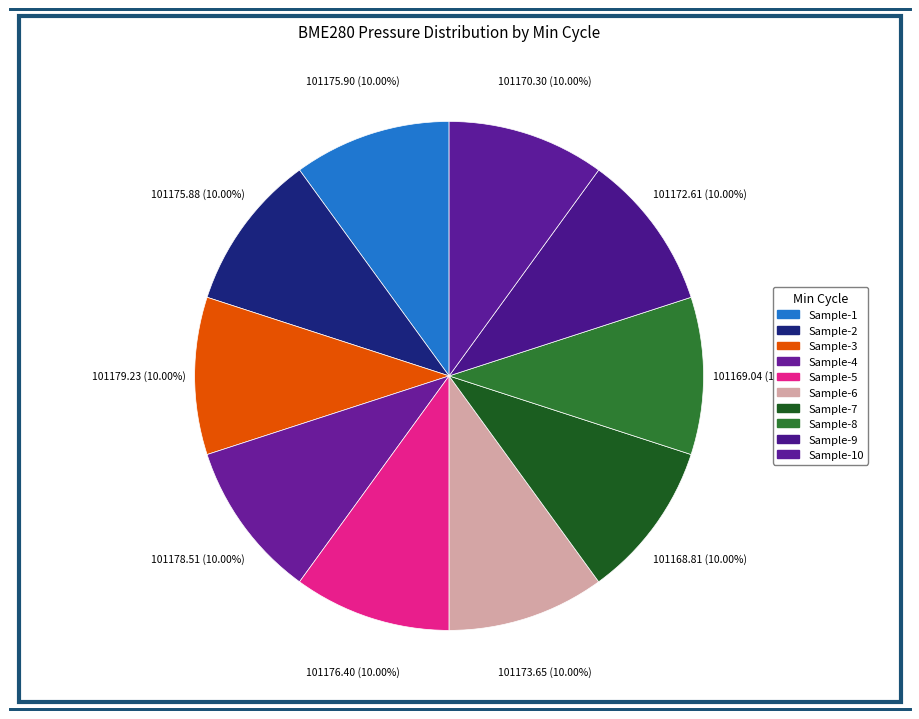

How many segments does this pie chart have?

10